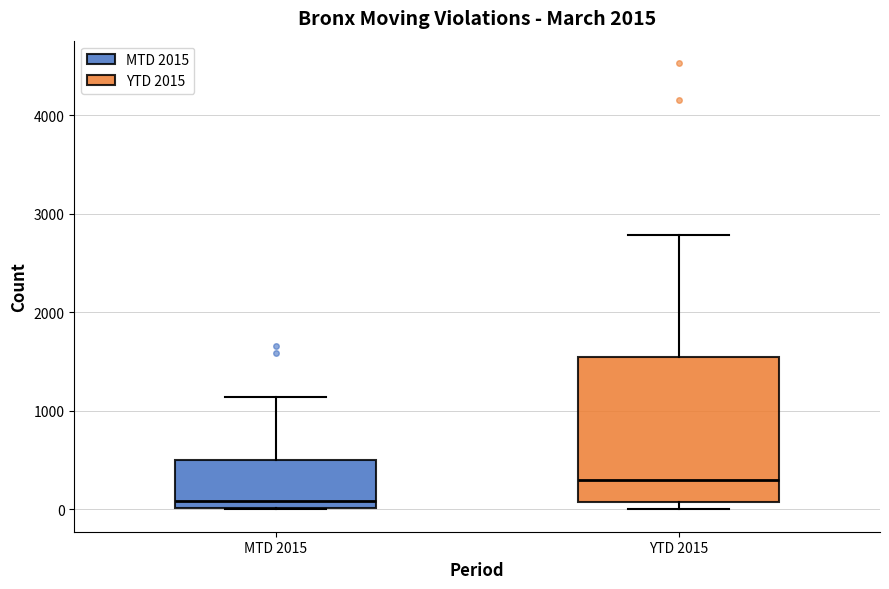

Where does the upper whisker of the box for YTD 2015 end on the y-axis? The values are not printed on the chart, so give them approximately, as read against the axis.

2800